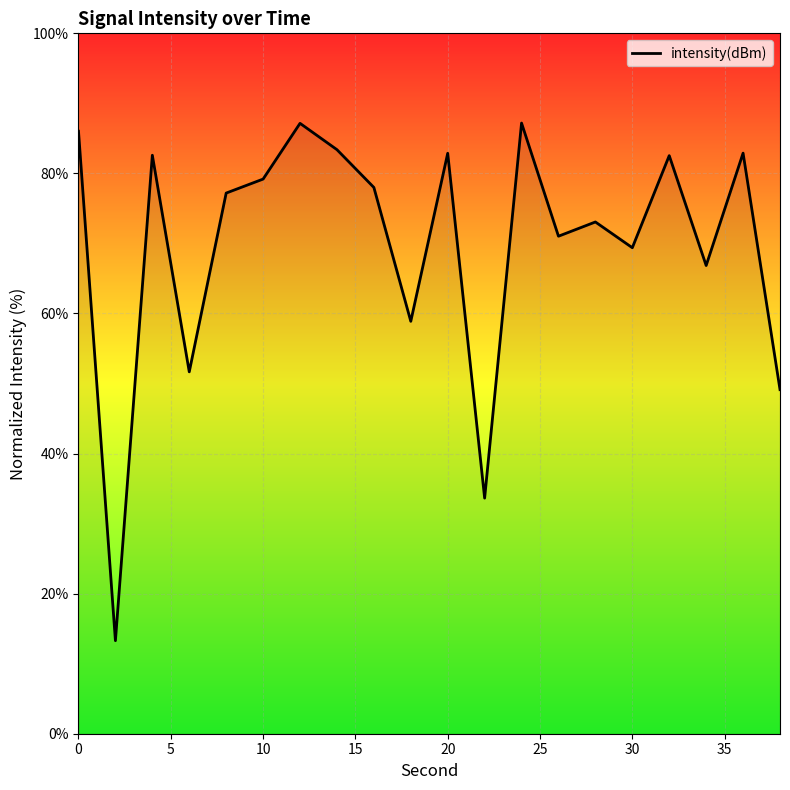

What is the difference between the maximum and minimum values?

73.9